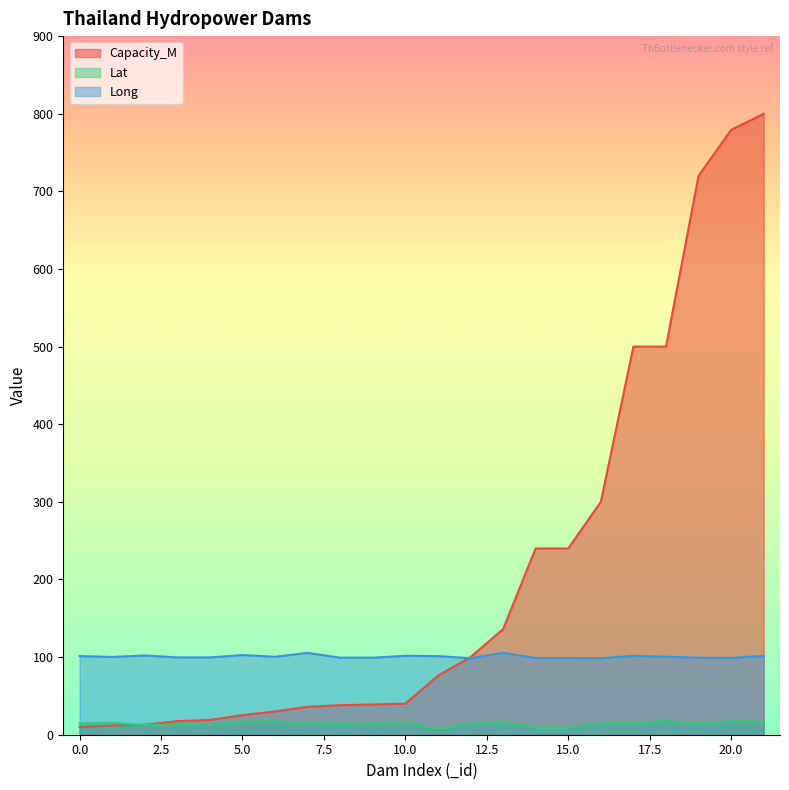

What is the sum of the Lat values at 12 and 8?

29.0